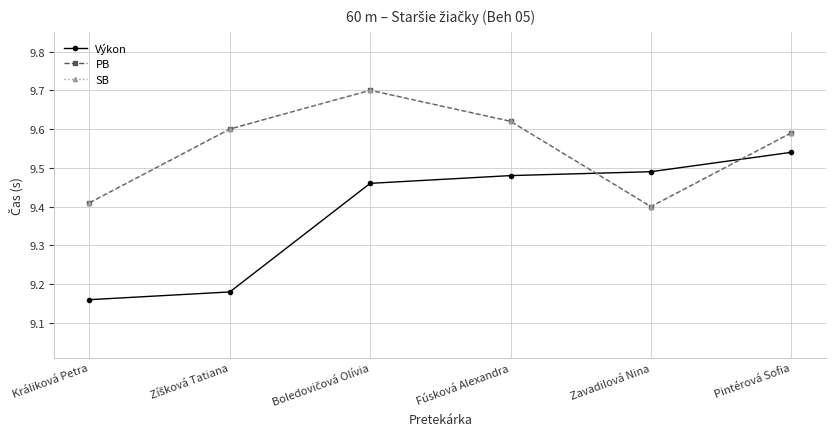

What is the value of the SB point at the 3rd from the left?

9.7